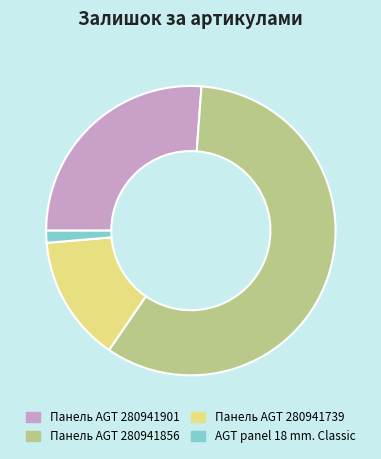

Between Панель AGT 280941901 and Панель AGT 280941856, which is larger?

Панель AGT 280941856